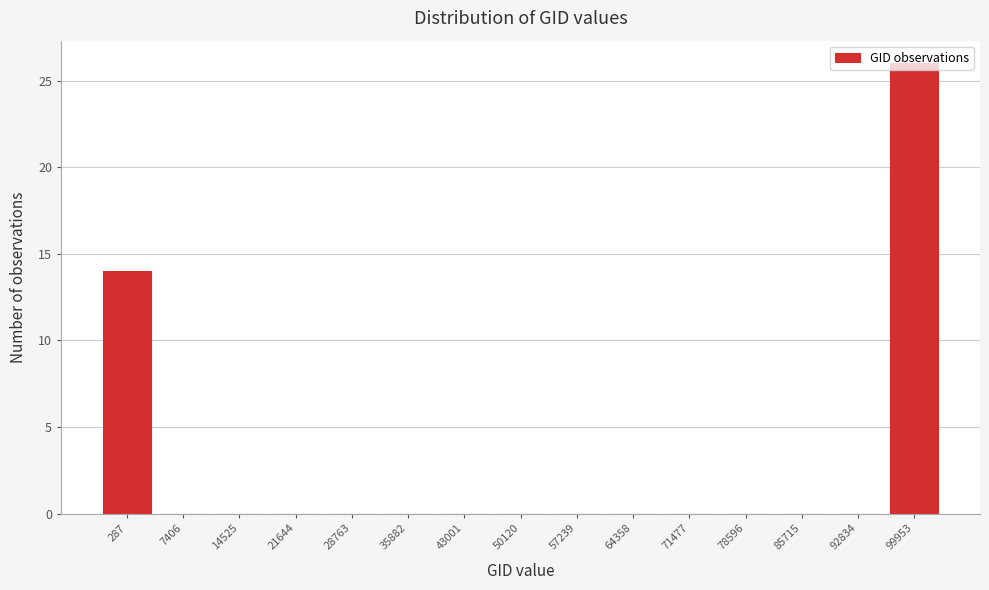

At which category does the chart reach its peak across all series?

99953